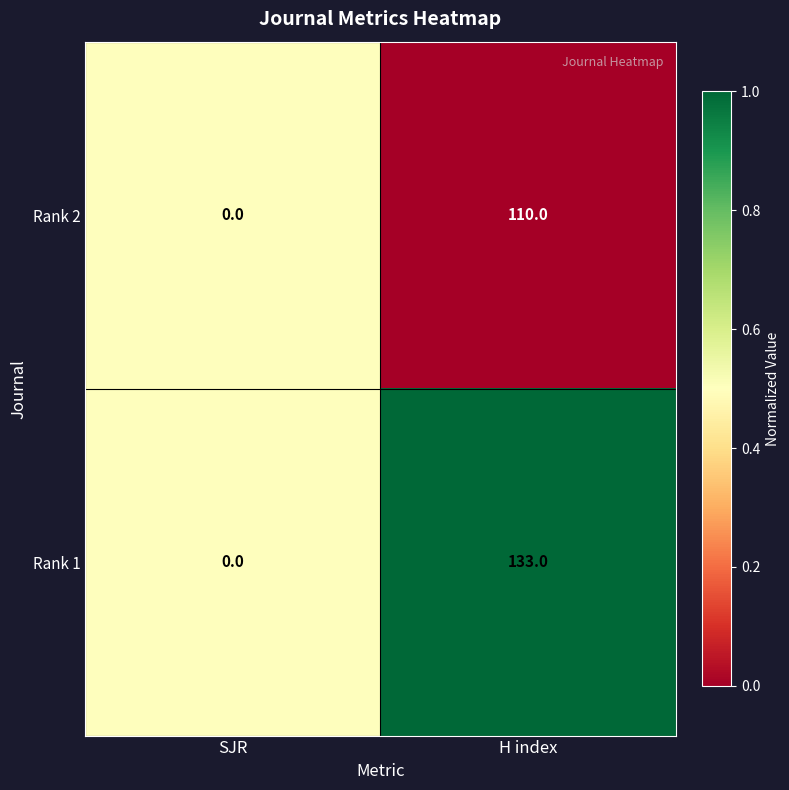

The Rank 2 series shows 50 at SJR. True or false?

False